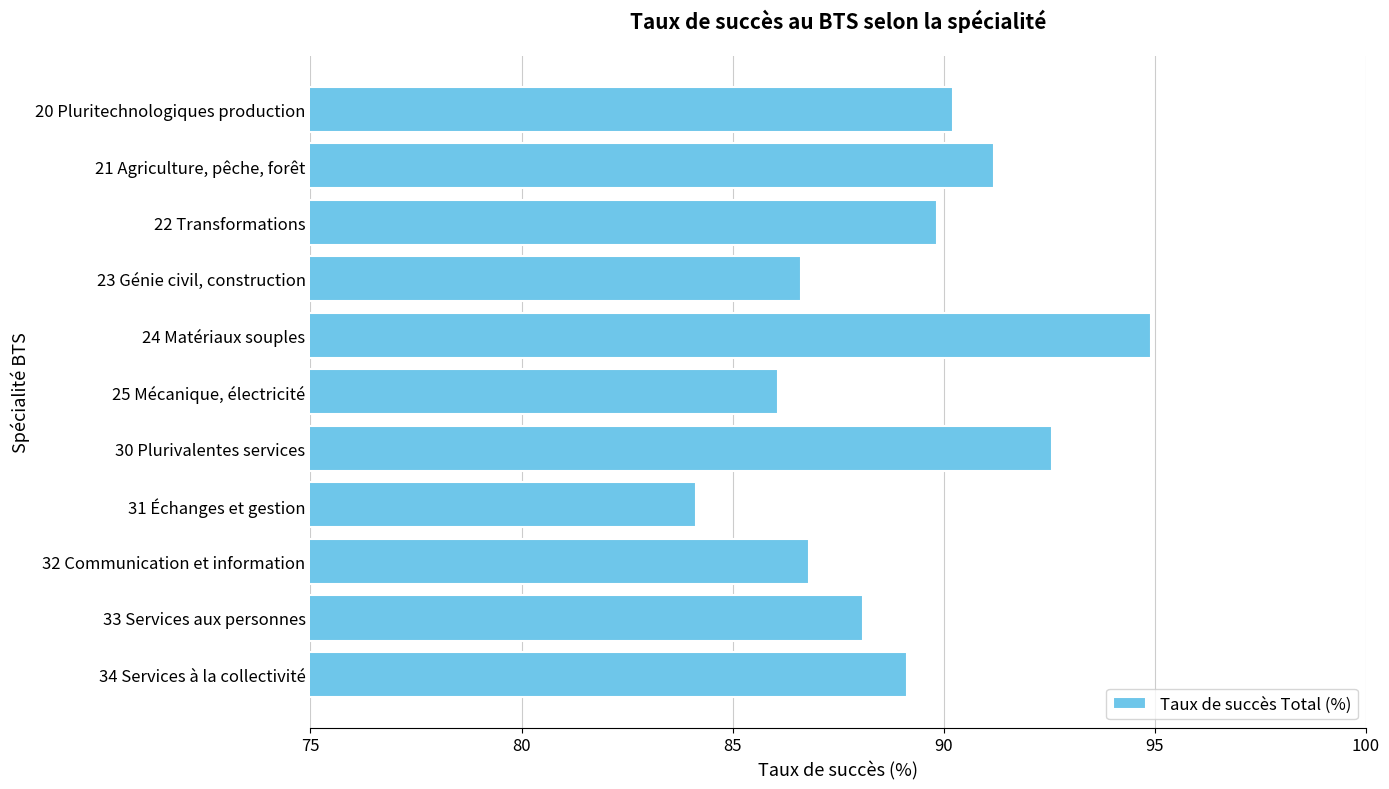

What is the change in value from 30 Plurivalentes services to 32 Communication et information?

-5.8